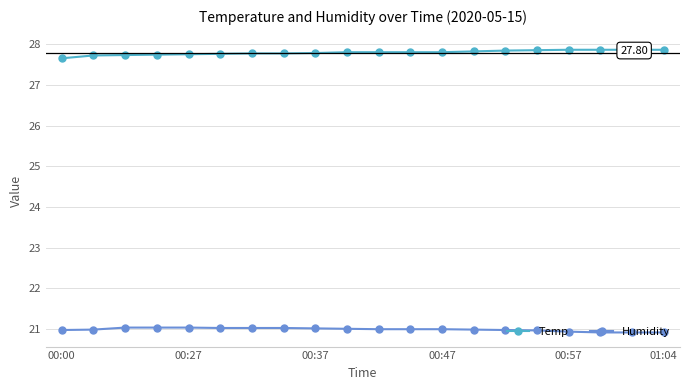

Does the chart have visible grid lines?

Yes